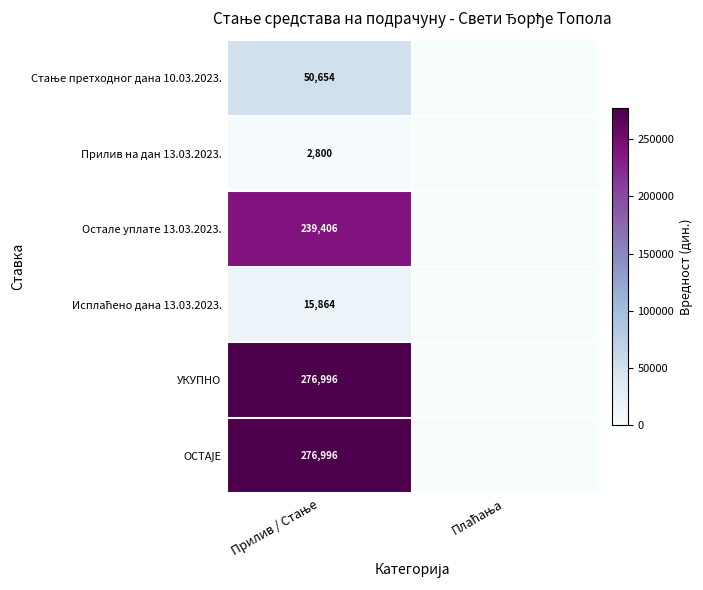

Which category has the lowest value in the Стање претходног дана 10.03.2023. series?

Плаћања